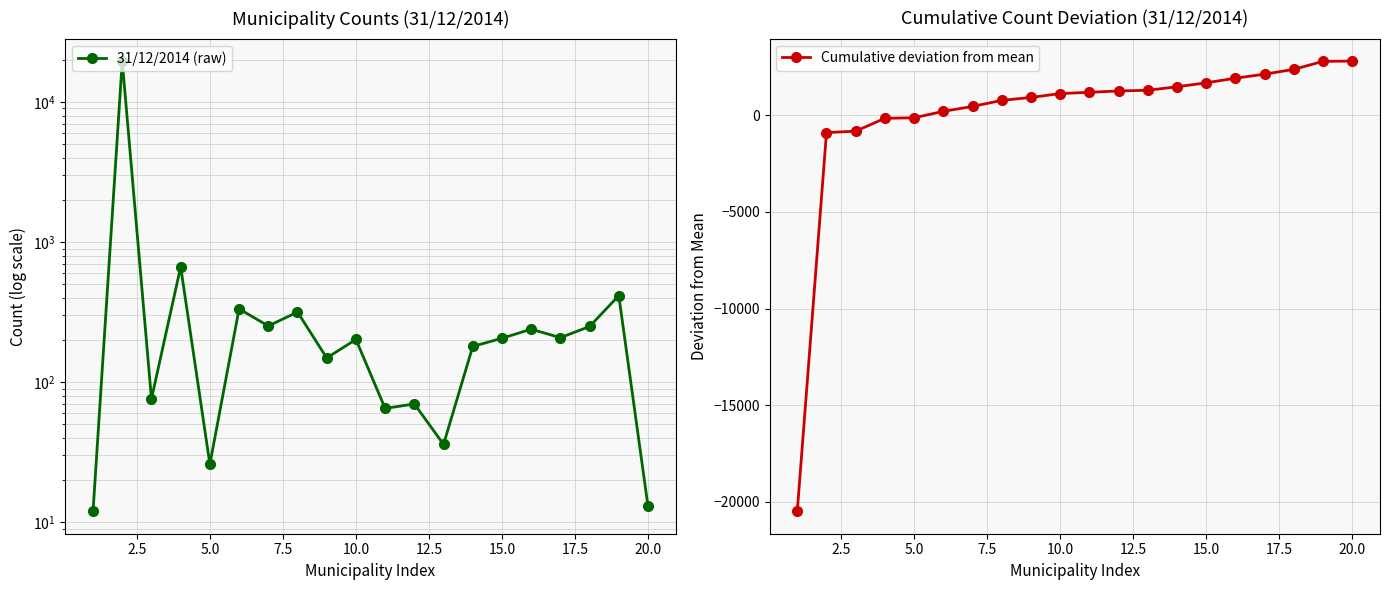

What is the minimum value for Cumulative deviation from mean?

-20495.8